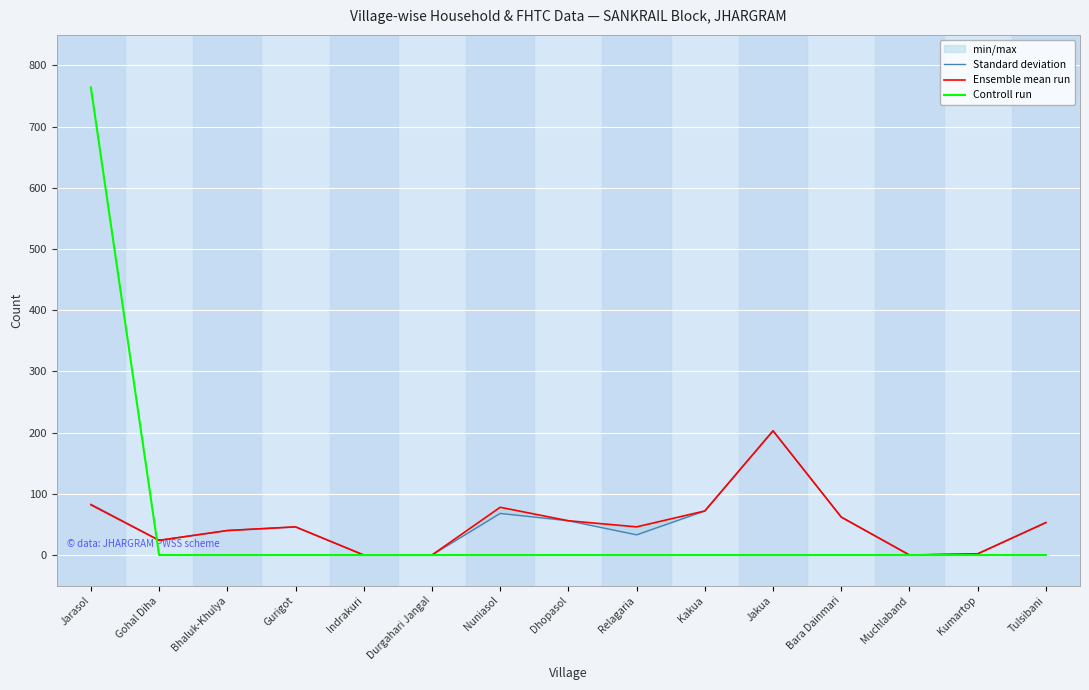

List the series in order of their peak value, lowest first.

Standard deviation, Ensemble mean run, Controll run